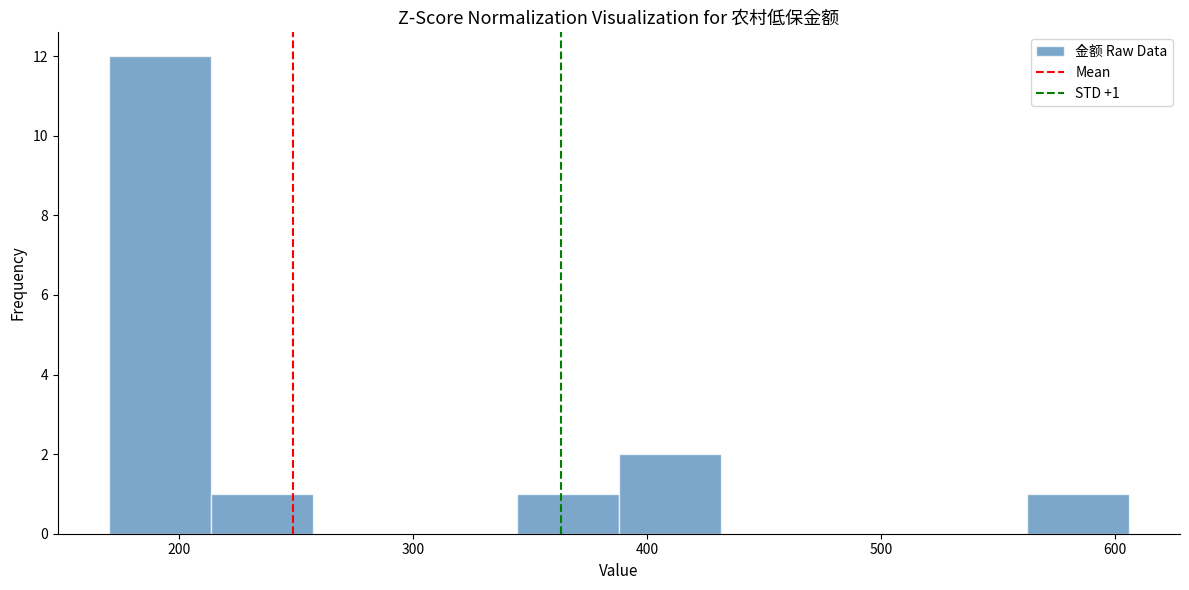

Which range on the x-axis has the tallest bar?

170 to 210